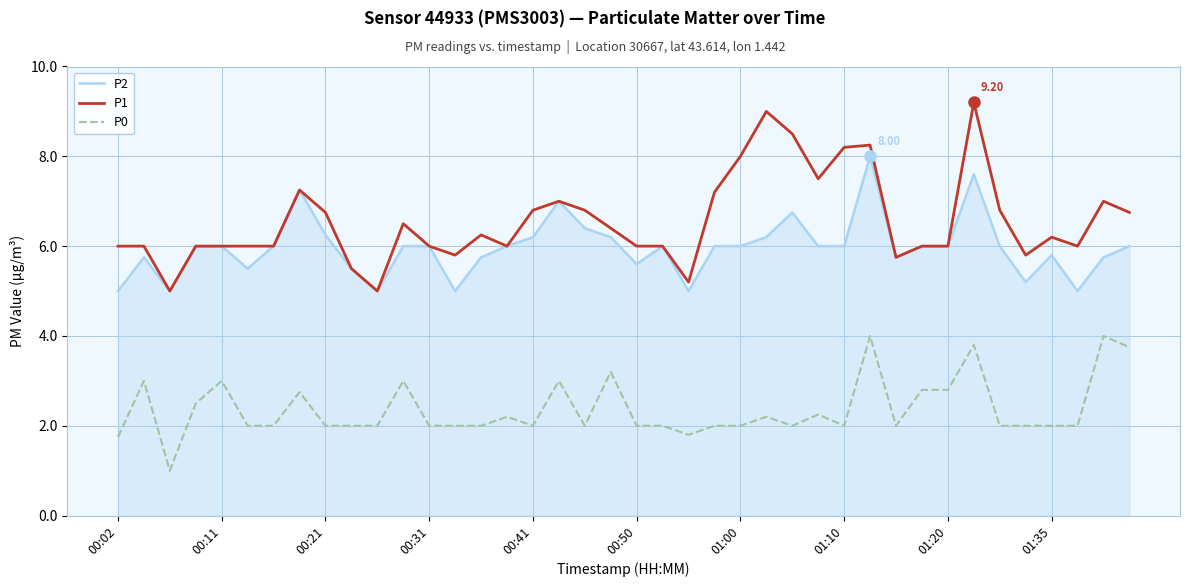

Which series has the widest spread of values?

P1